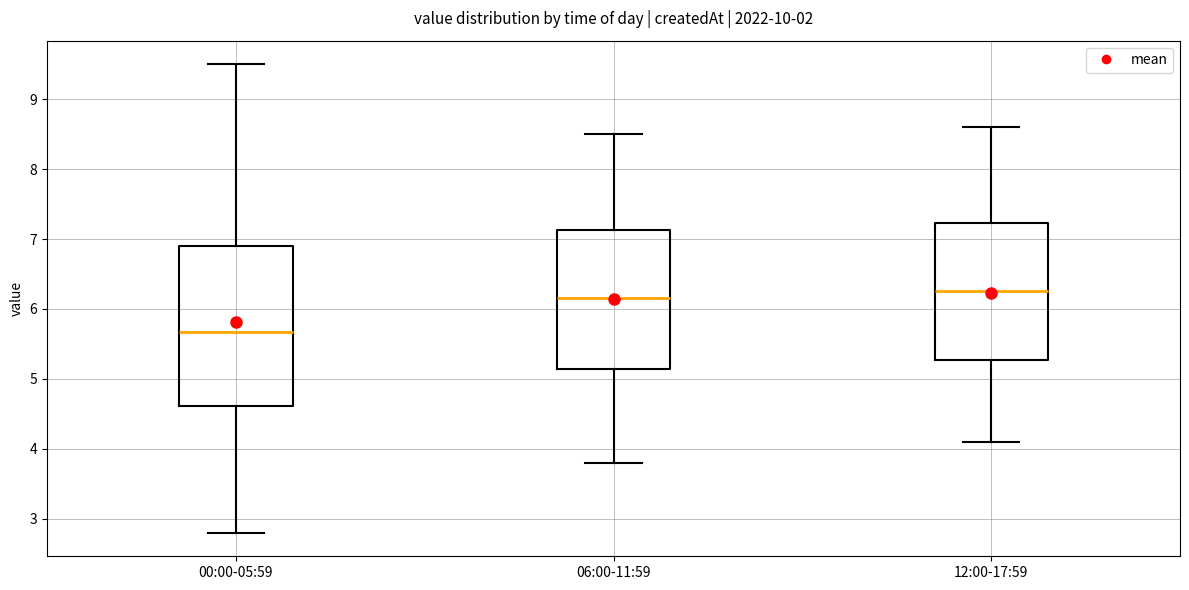

Reading left to right, transcribe this box plot: for each box, give where its median line is, the range the box spans, and where its two whiskers end, as read against the y-axis. The values are not printed on the chart, so give them approximately, as read against the axis.

00:00-05:59: median 5.7, box 4.6 to 6.9, whiskers 2.8 to 9.5
06:00-11:59: median 6.2, box 5.1 to 7.1, whiskers 3.8 to 8.5
12:00-17:59: median 6.3, box 5.3 to 7.2, whiskers 4.1 to 8.6